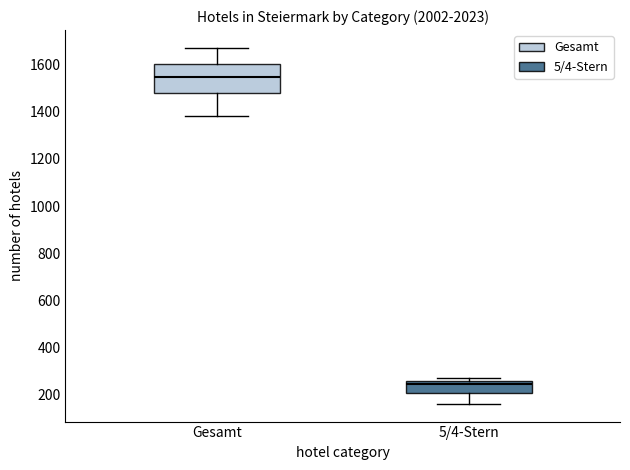

Where is the lower edge of the box for Gesamt on the y-axis? The values are not printed on the chart, so give them approximately, as read against the axis.

1480